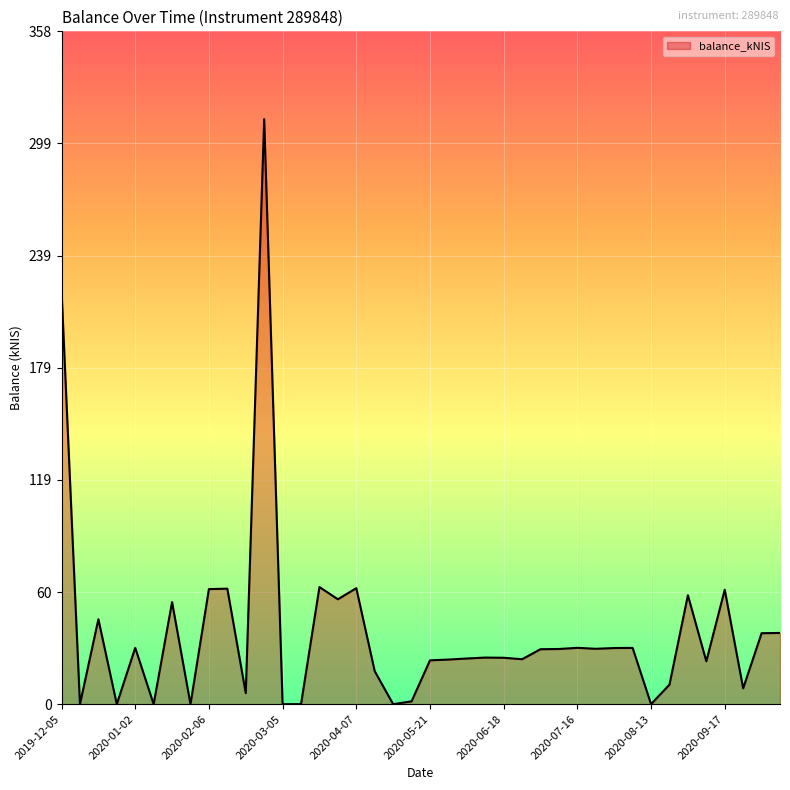

What is the maximum value shown in the chart?

311.5